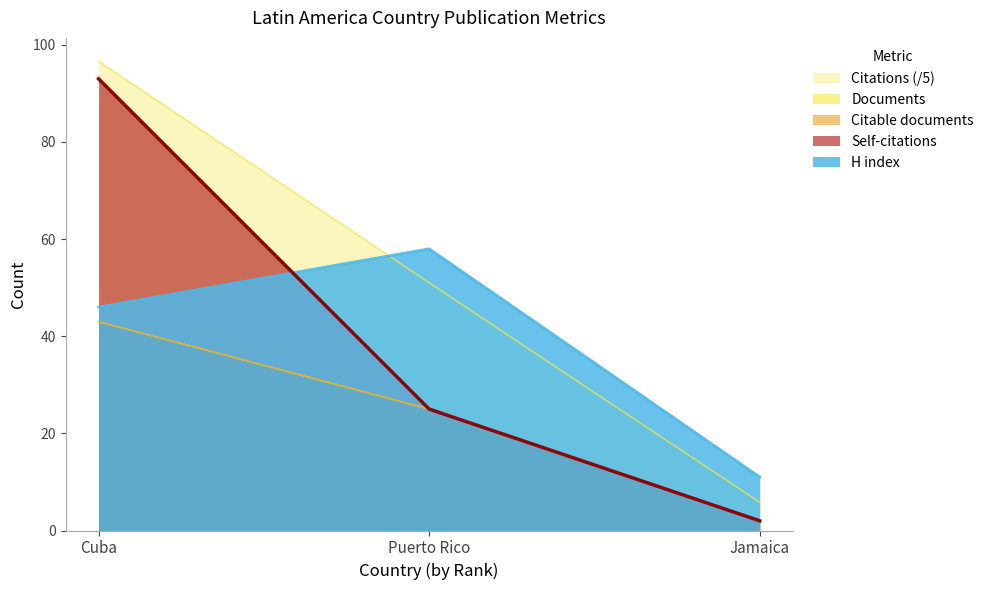

The Citations series shows 96.6 at Cuba. True or false?

True